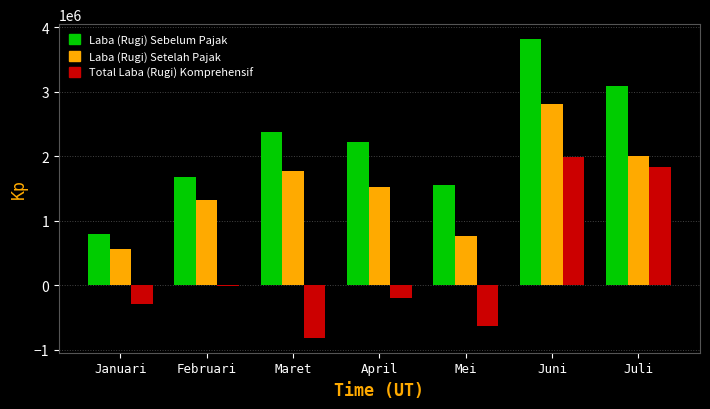

The value of Laba (Rugi) Sebelum Pajak at Maret is 799867.9. True or false?

False